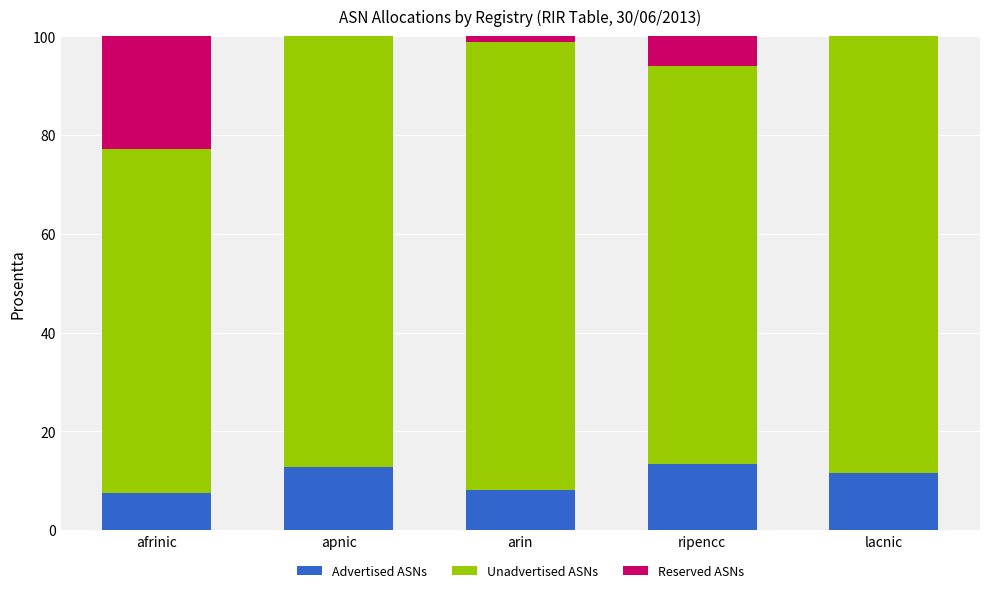

What is the total value across all series at lacnic?

100.0